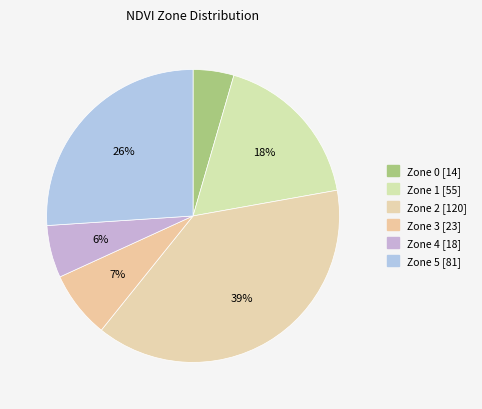

To the nearest percent, what is the average slice percentage?

17%